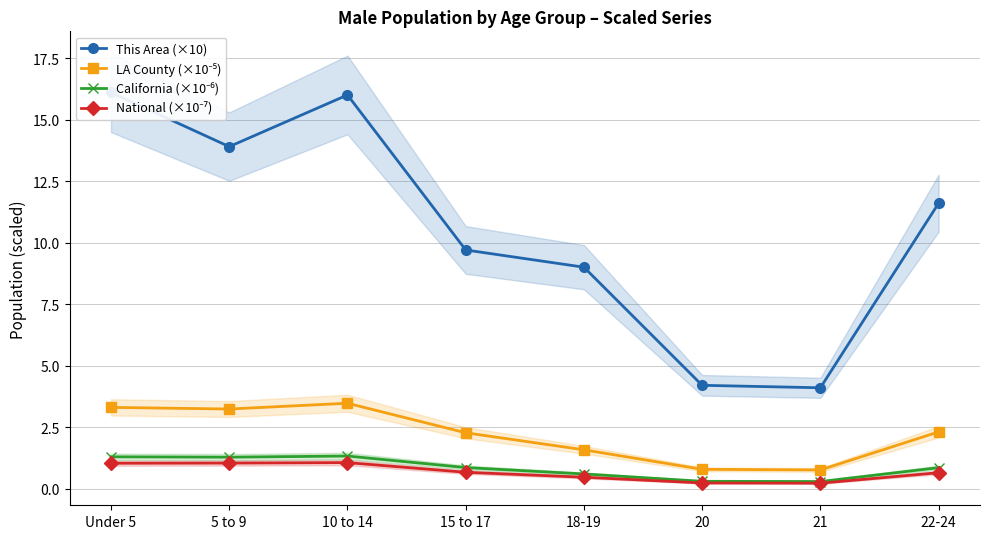

Rank the categories by National (×10⁻⁷) value from highest to lowest.

10 to 14, 5 to 9, Under 5, 15 to 17, 22-24, 18-19, 20, 21